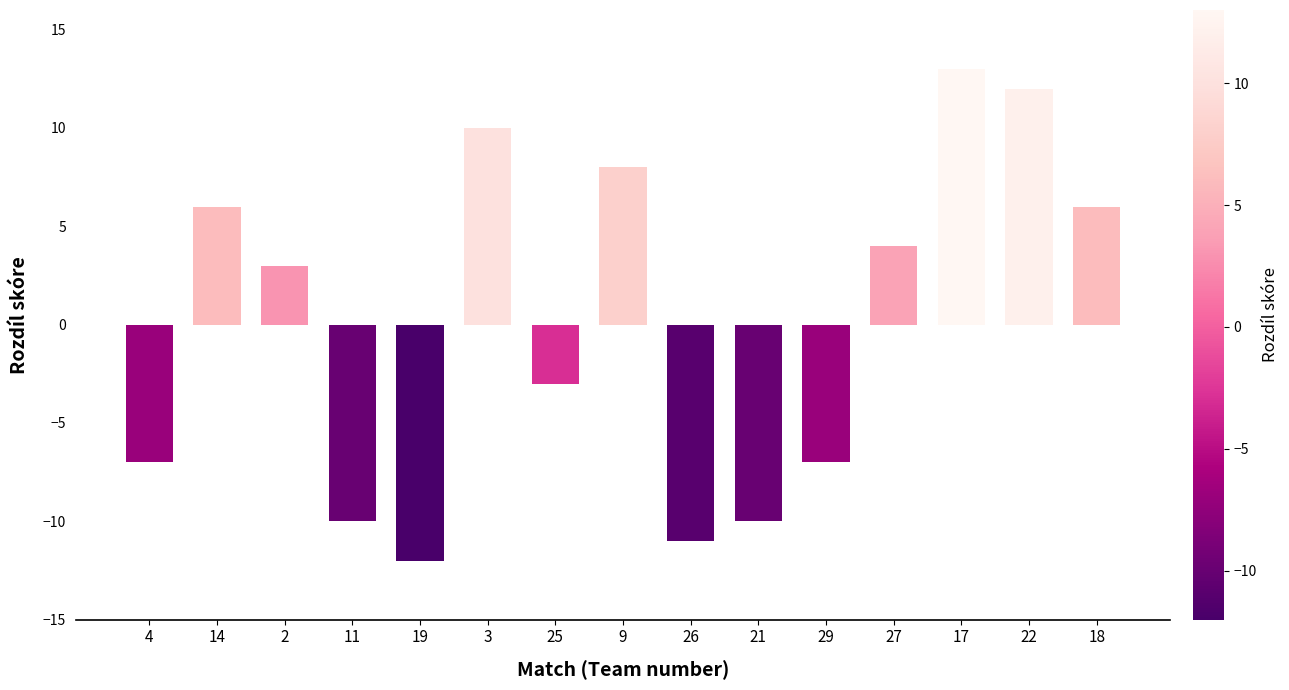

What is the difference between the maximum and second lowest values?

24